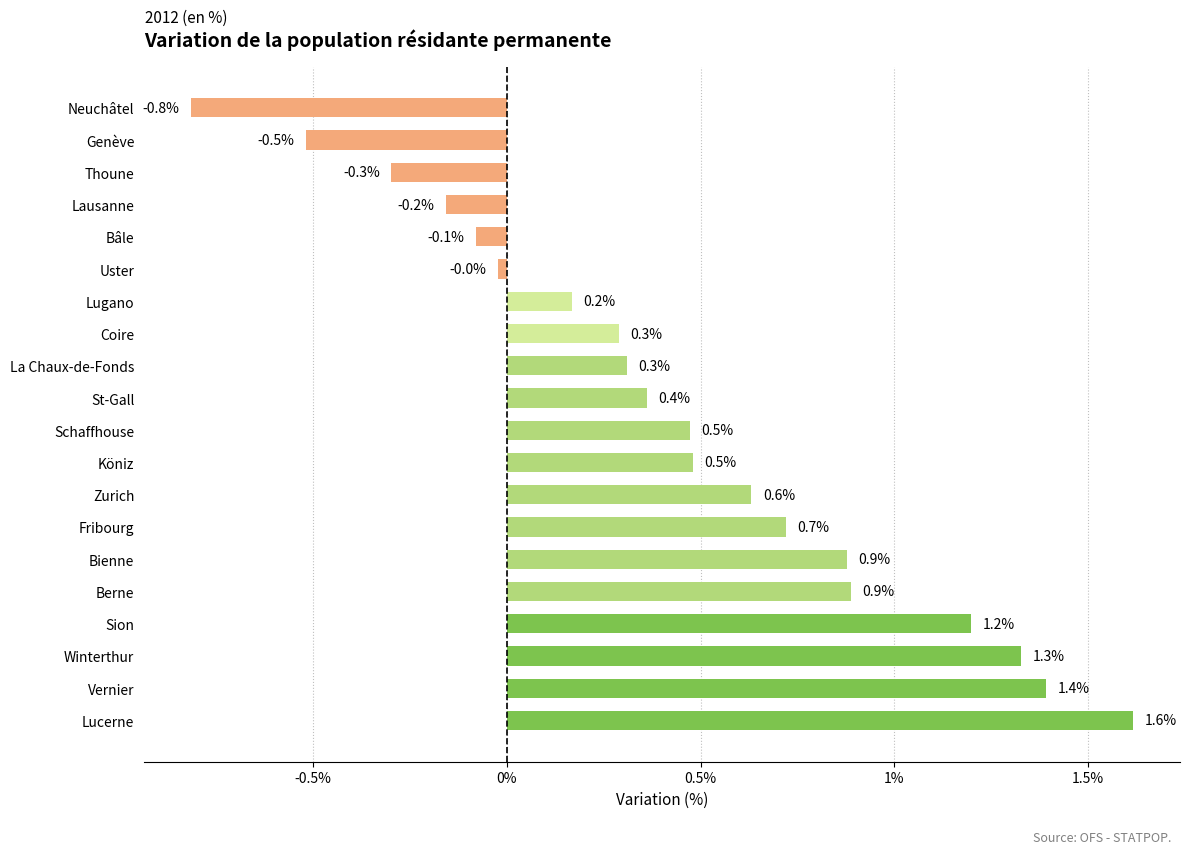

What is the smallest value displayed?

-0.8